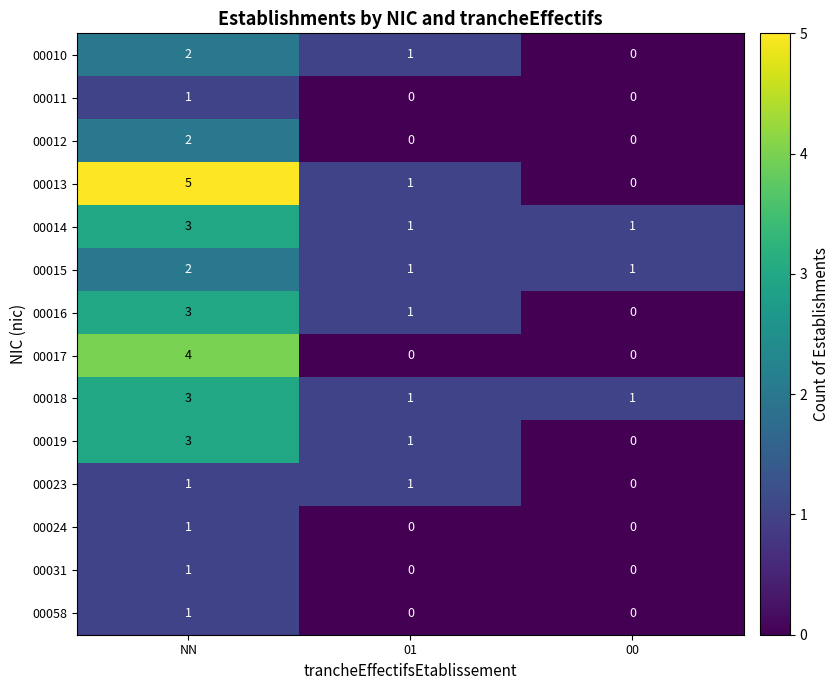

Which series has the largest total across all categories?

00013